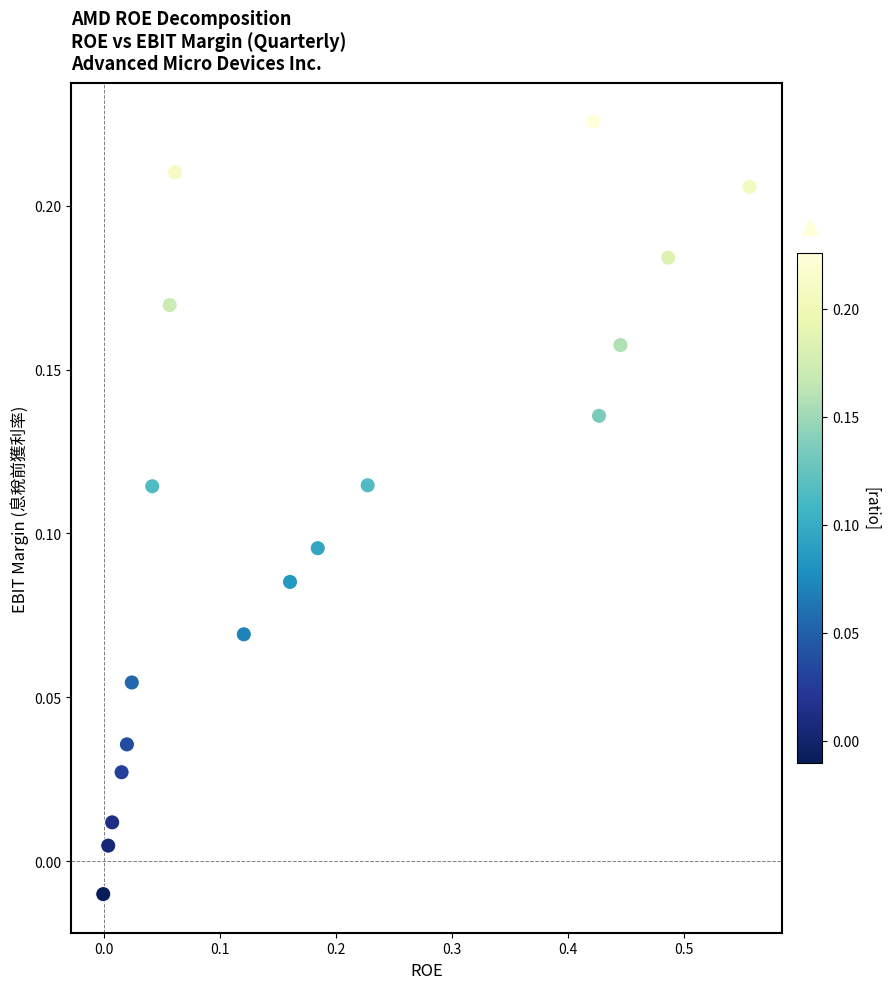

What is the range of X values (max minus min)?

0.6